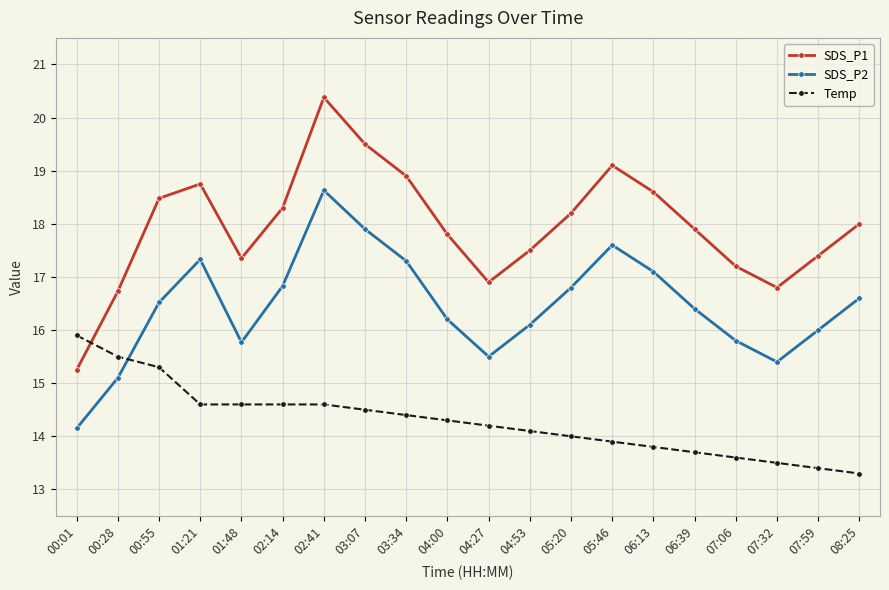

What is the total value across all series at 05:20?

49.0